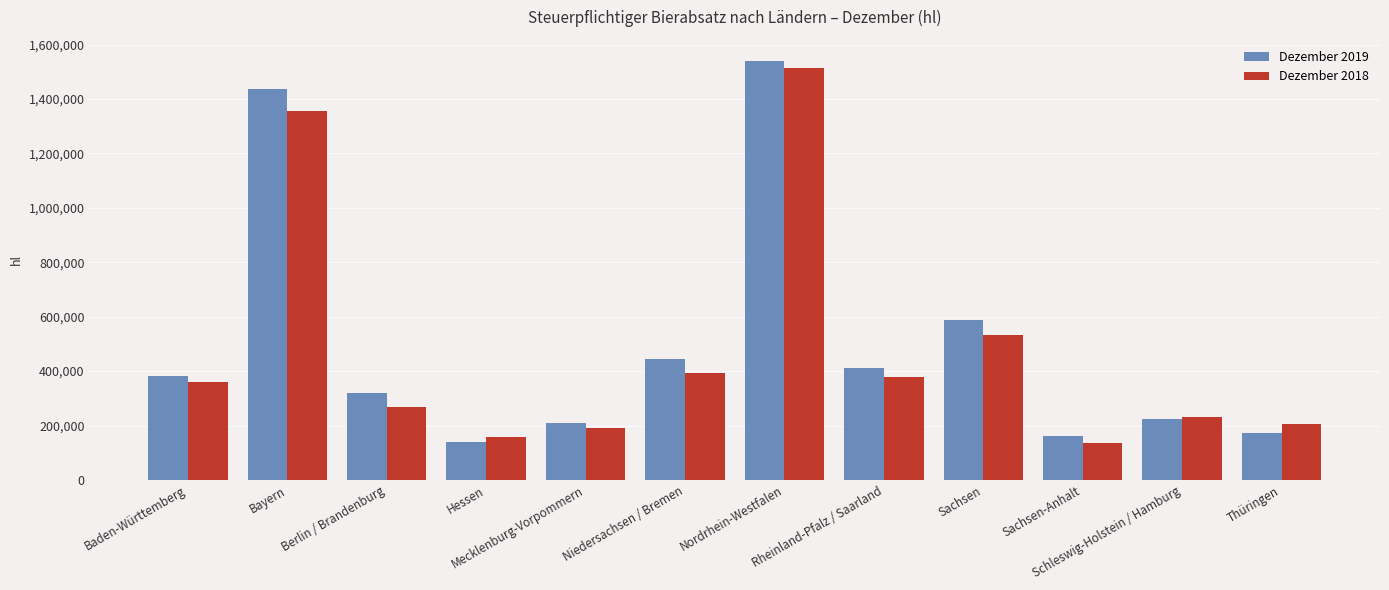

What position from the left is Sachsen-Anhalt?

10